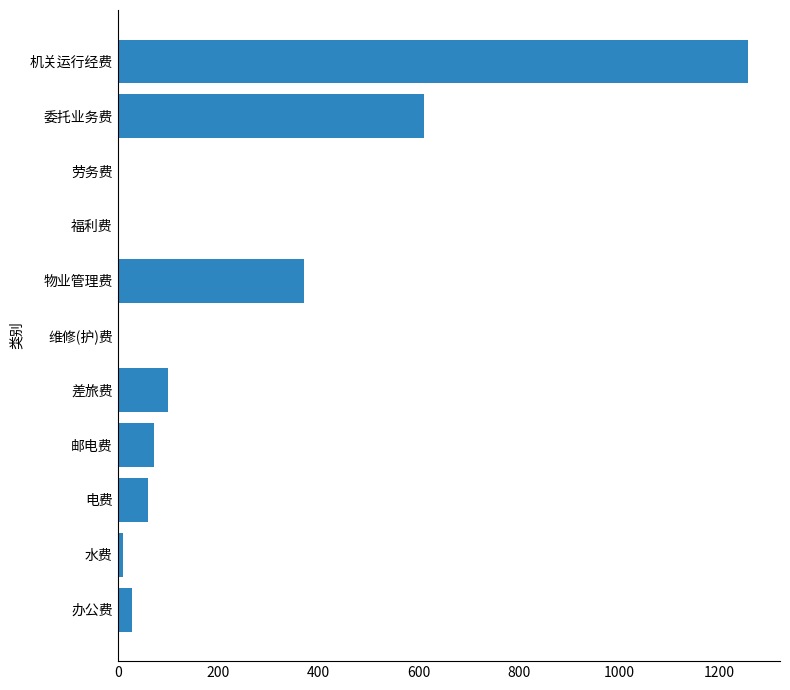

Which category has the highest value across all series?

机关运行经费